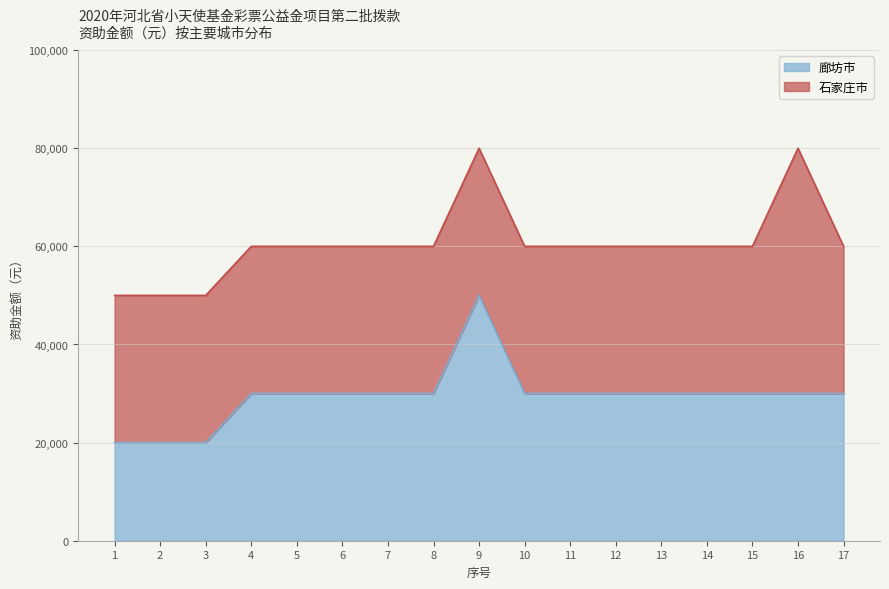

What is the value of the 5th point from the left?

30000